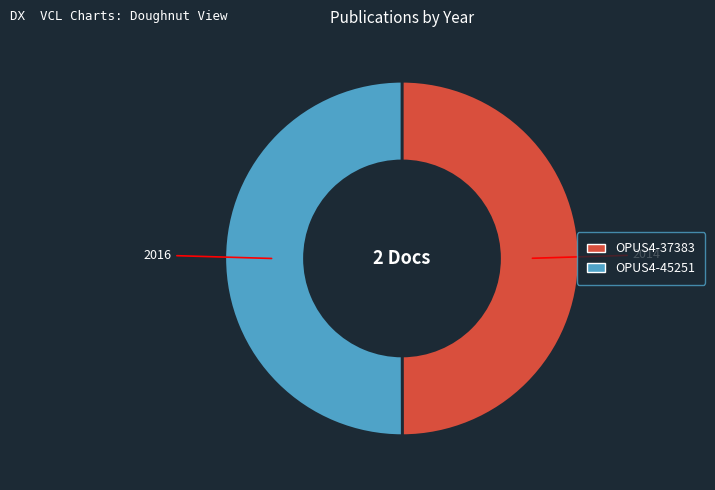

What is the ratio of the value at OPUS4-45251 to the value at OPUS4-37383?

1.0